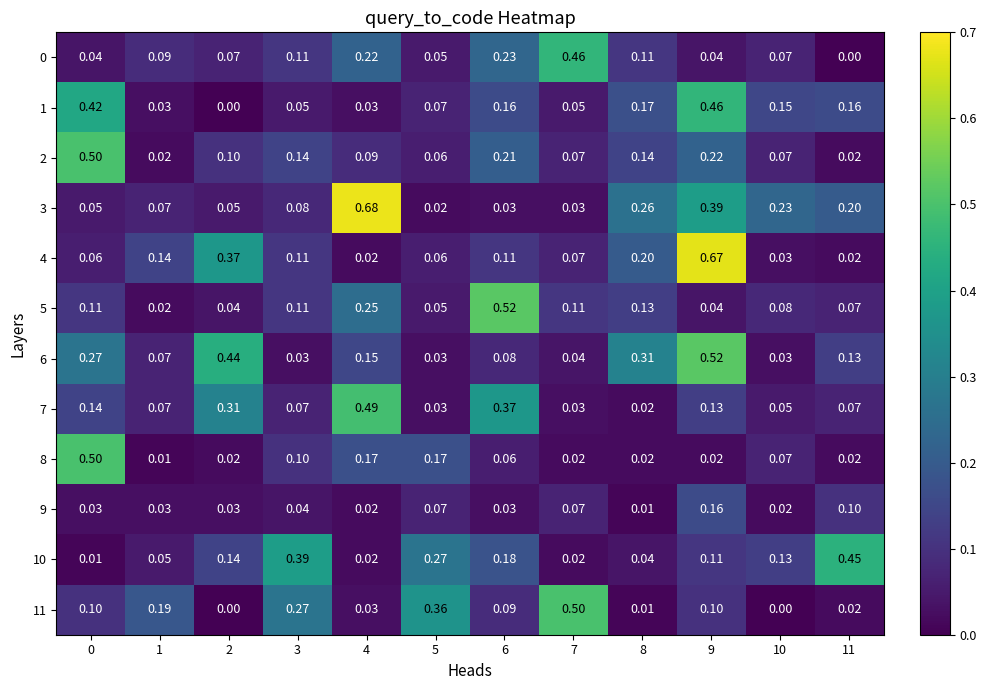

Is the value of 2 at 1 greater than the value of 3 at 8?

No